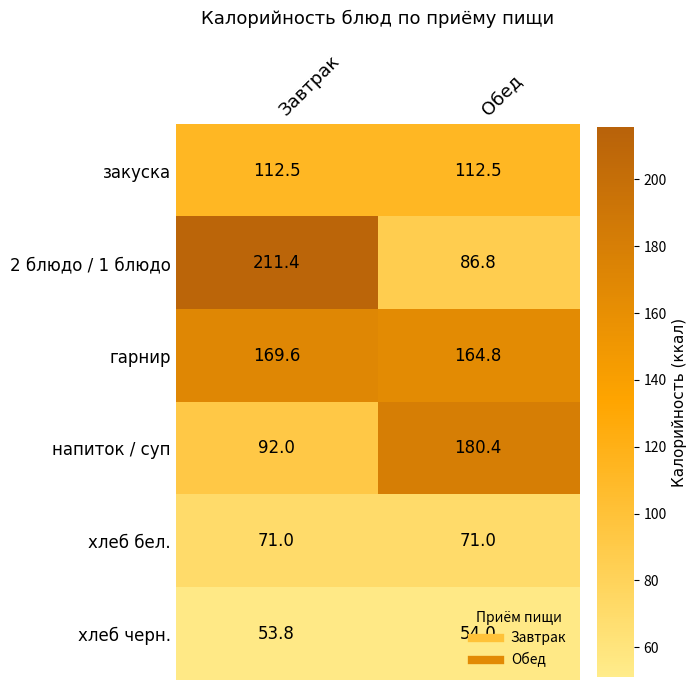

Which series has the widest spread of values?

2 блюдо / 1 блюдо